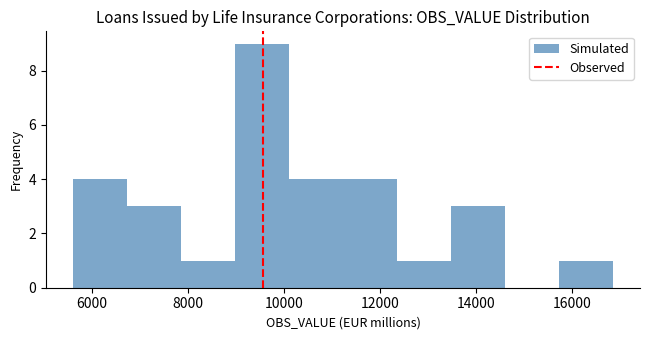

What is the height of the bar covering 6800 to 7800 on the x-axis? Neither the bar edges nor the heights are printed on the chart, so give them approximately, as read against the axes.

3